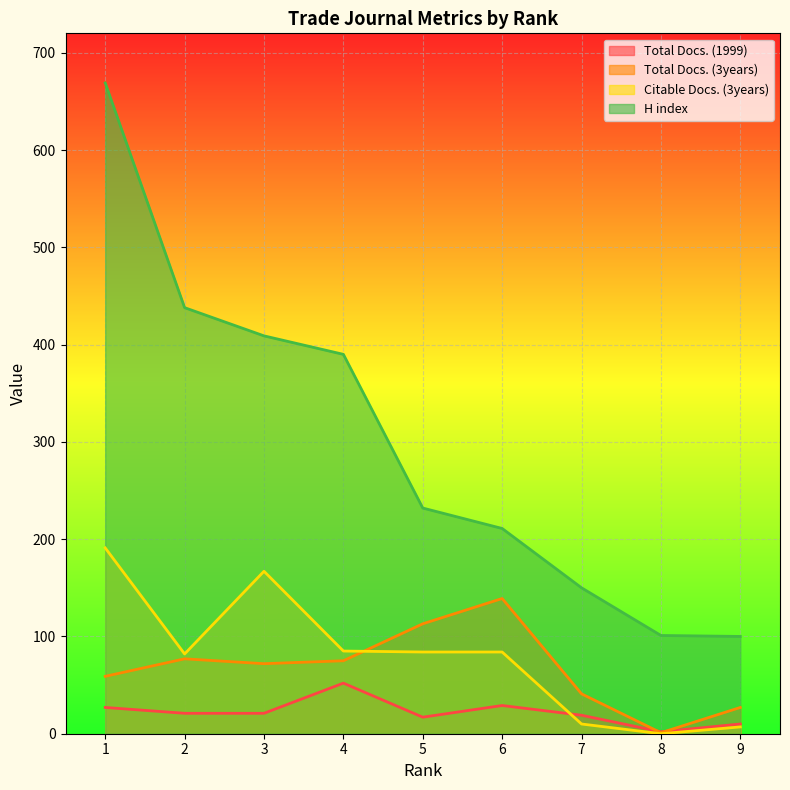

True or false: Citable Docs. (3years) and H index cross at least once.

False